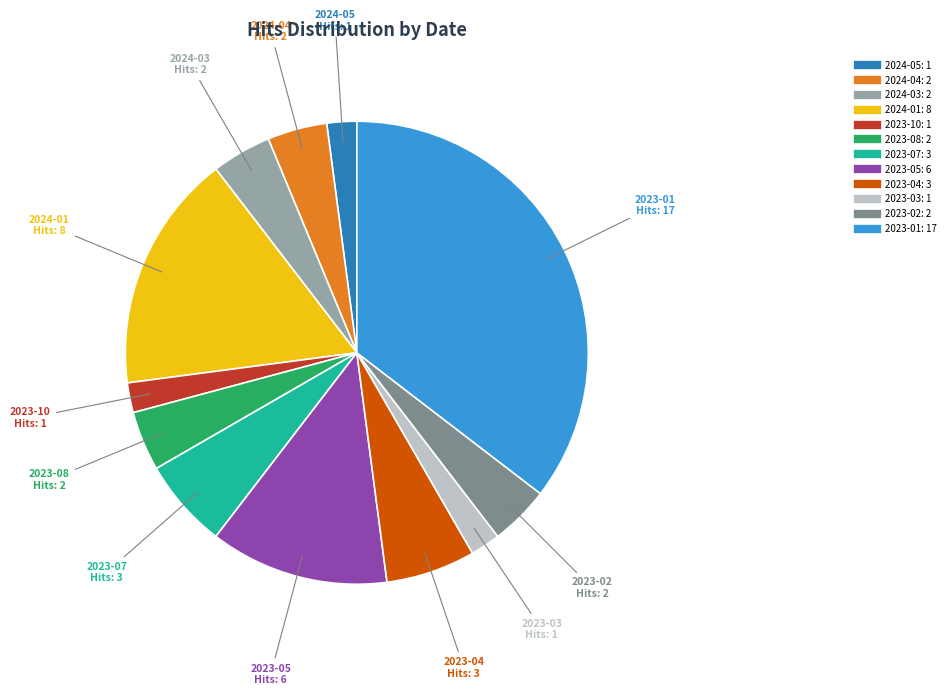

Is there a majority slice in this chart?

No